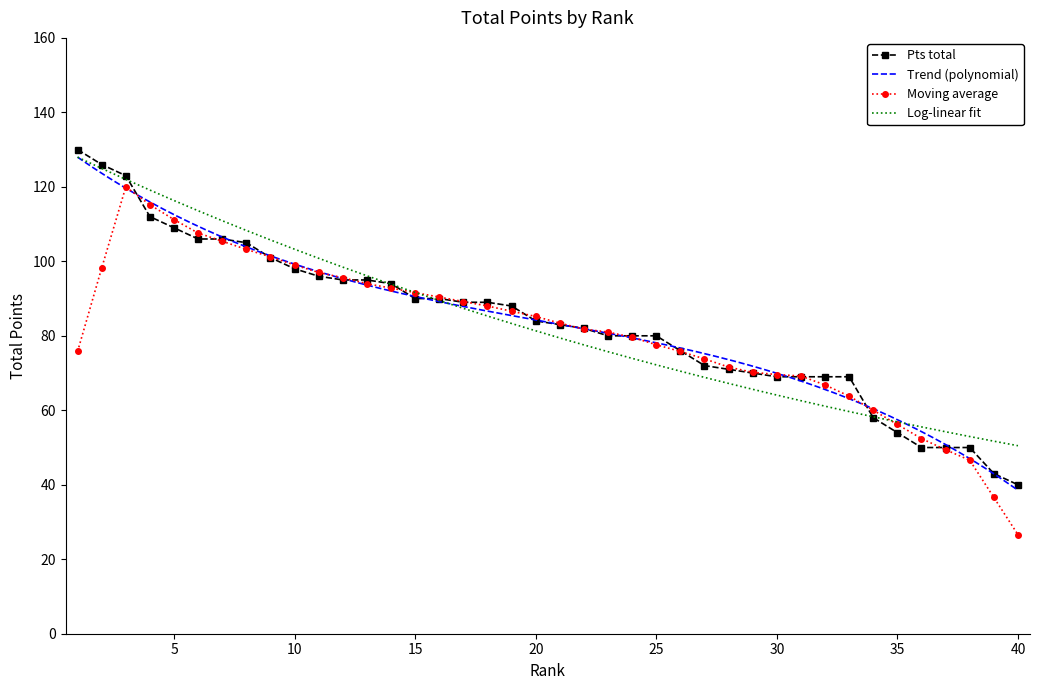

What is the change in value from 11 to 15?

-6